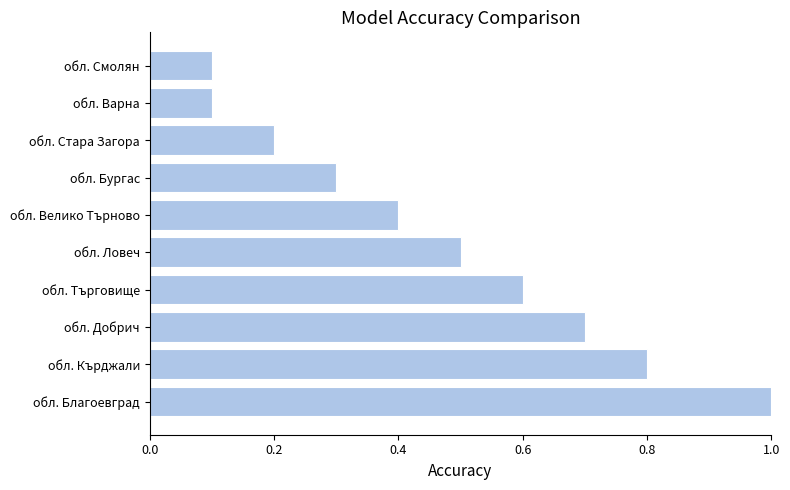

Reading top to bottom, list all the values displayed in this chart.

обл. Смолян=0.1	обл. Варна=0.1	обл. Стара Загора=0.2	обл. Бургас=0.3	обл. Велико Търново=0.4	обл. Ловеч=0.5	обл. Търговище=0.6	обл. Добрич=0.7	обл. Кърджали=0.8	обл. Благоевград=1.0